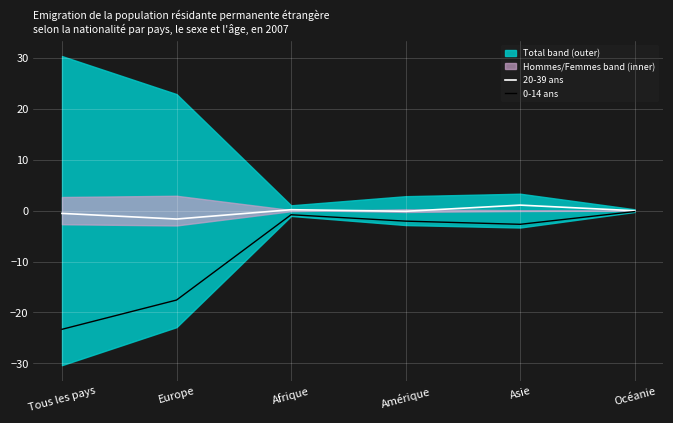

True or false: 0-14 ans and 20-39 ans cross at least once.

False